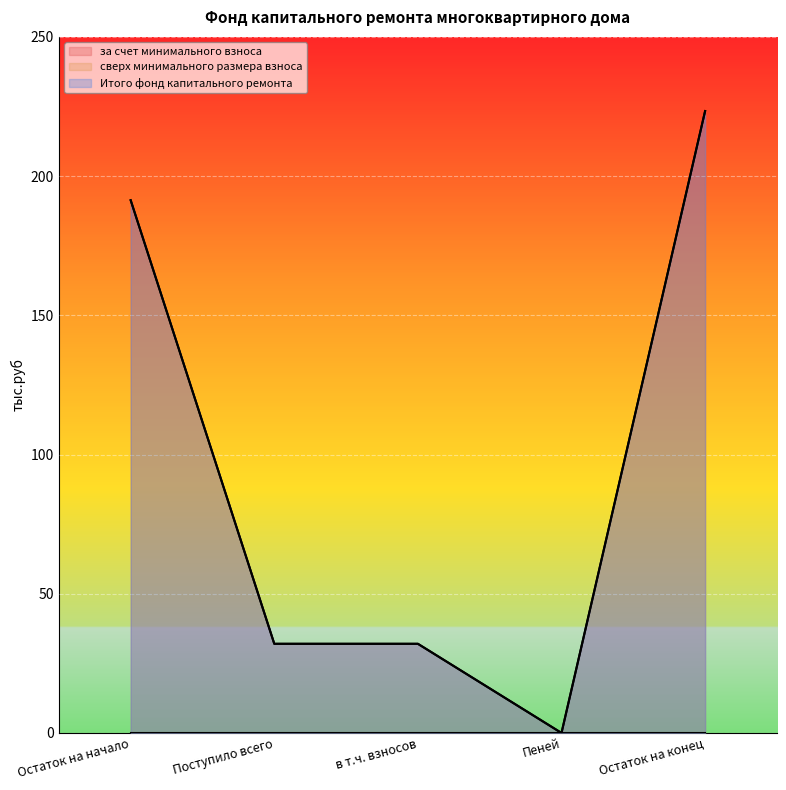

What position from the left is Пеней?

4